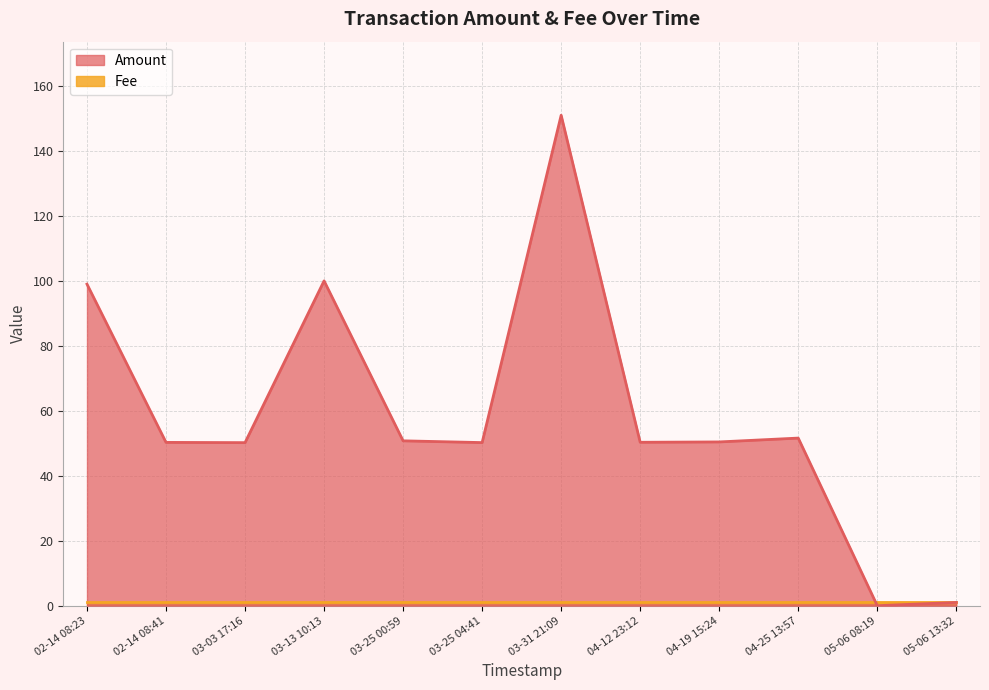

How many points are higher than both their immediate neighbors (excluding endpoints)?

3